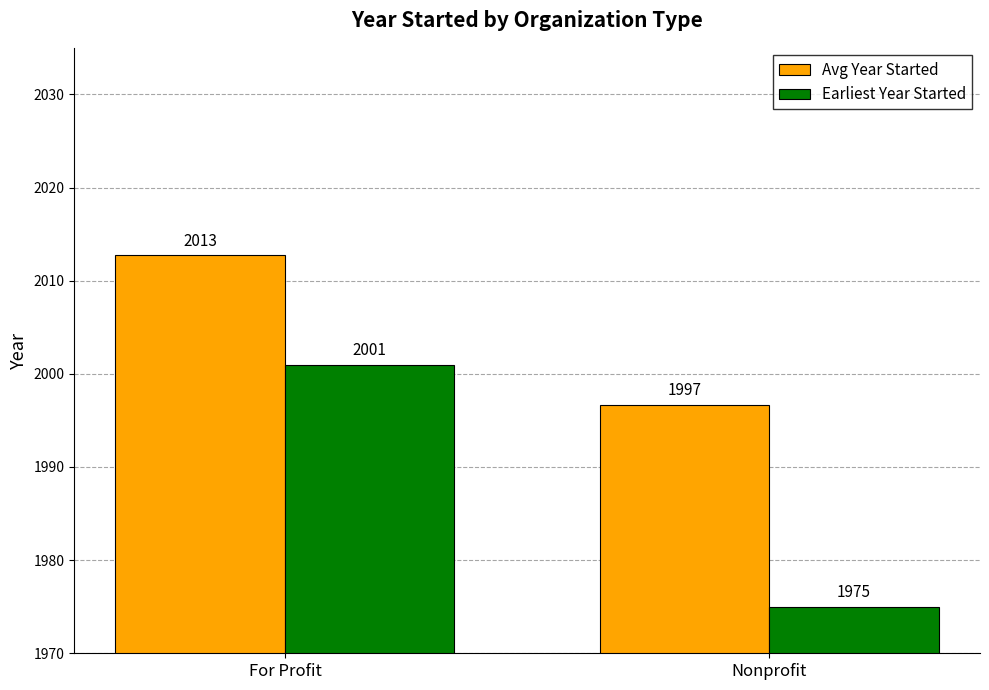

List the series in order of their overall mean, lowest first.

Earliest Year Started, Avg Year Started